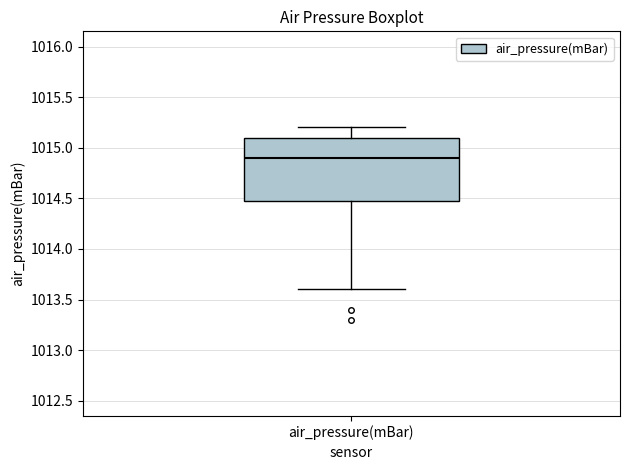

Where does the lower whisker of the box for air_pressure(mBar) end on the y-axis? The values are not printed on the chart, so give them approximately, as read against the axis.

1013.6